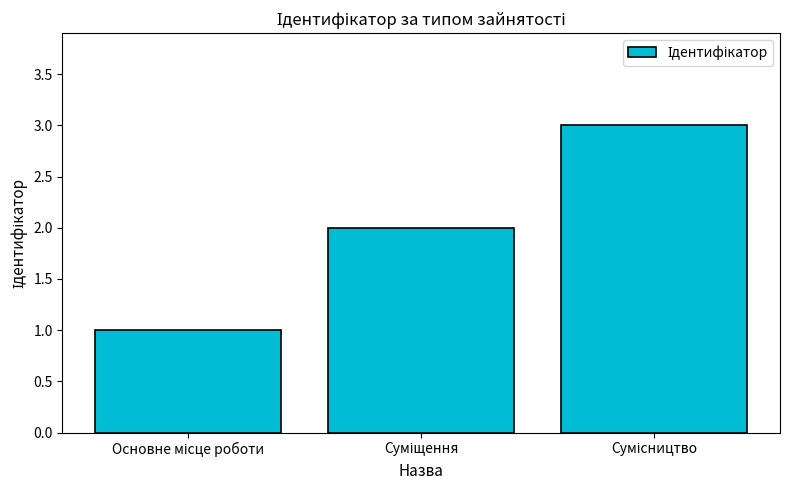

What is the sum of all values?

6